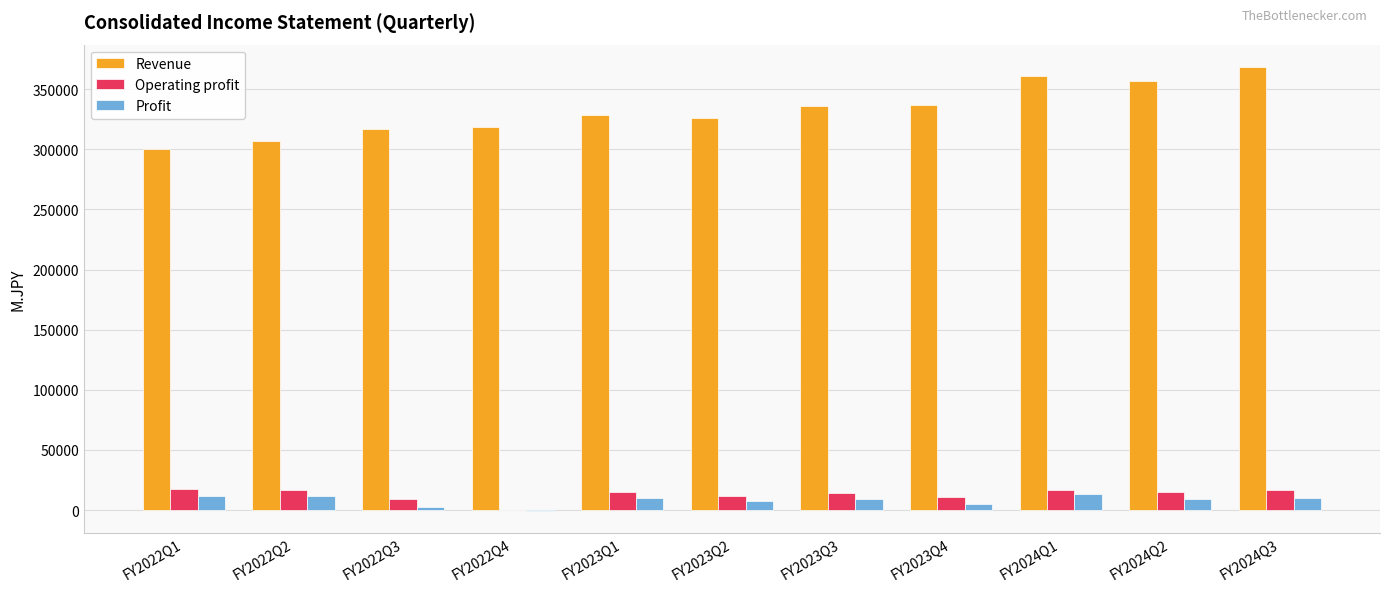

What is the maximum value shown in the chart?

368626